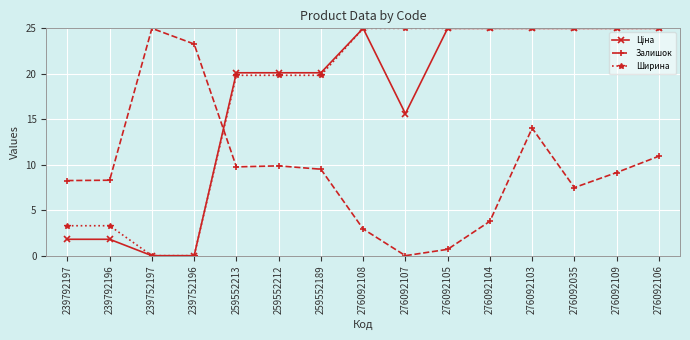

The value of Ширина at 239752197 is 0.0. True or false?

True